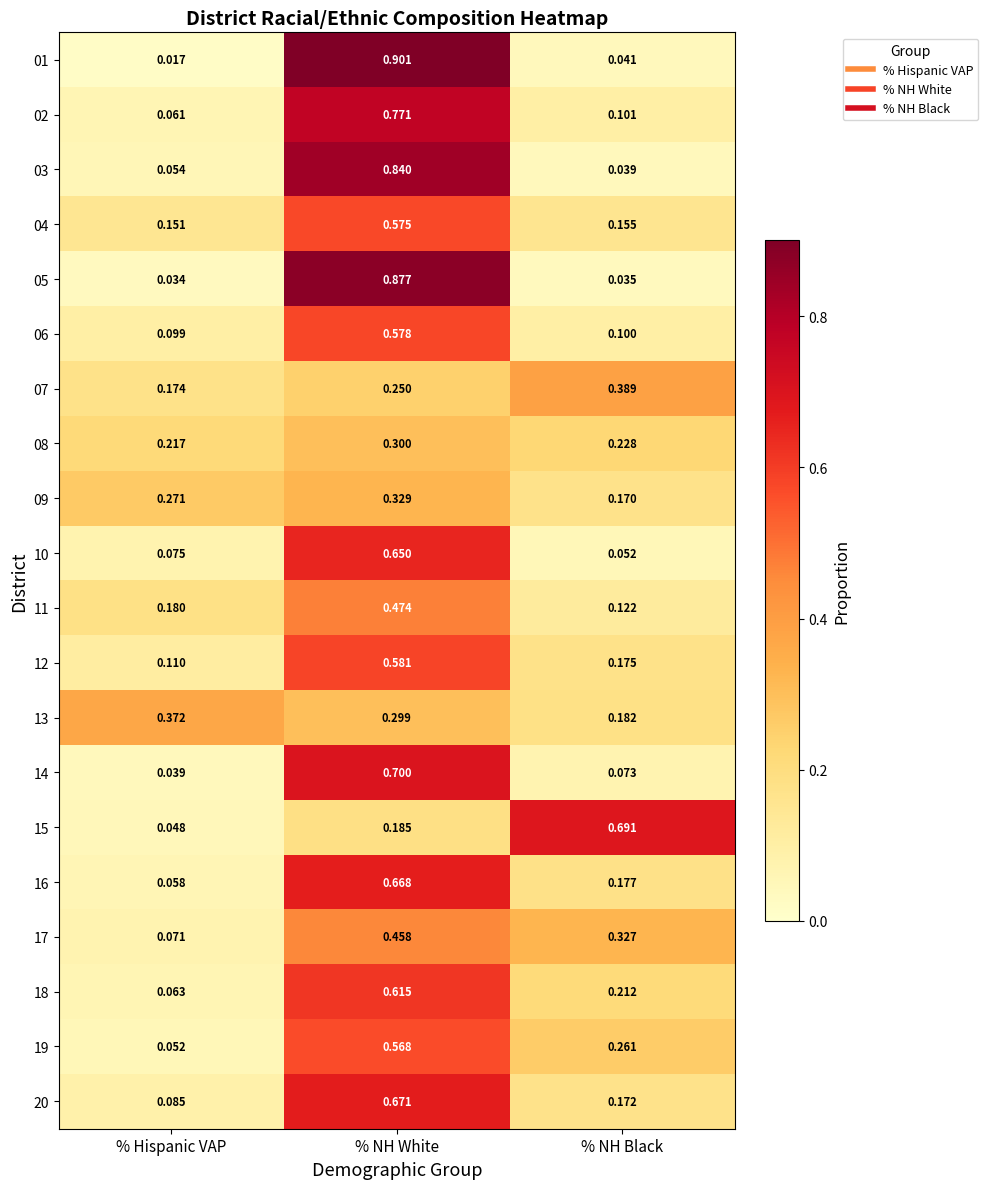

Where is 09 nearest to the value 0?

% NH Black